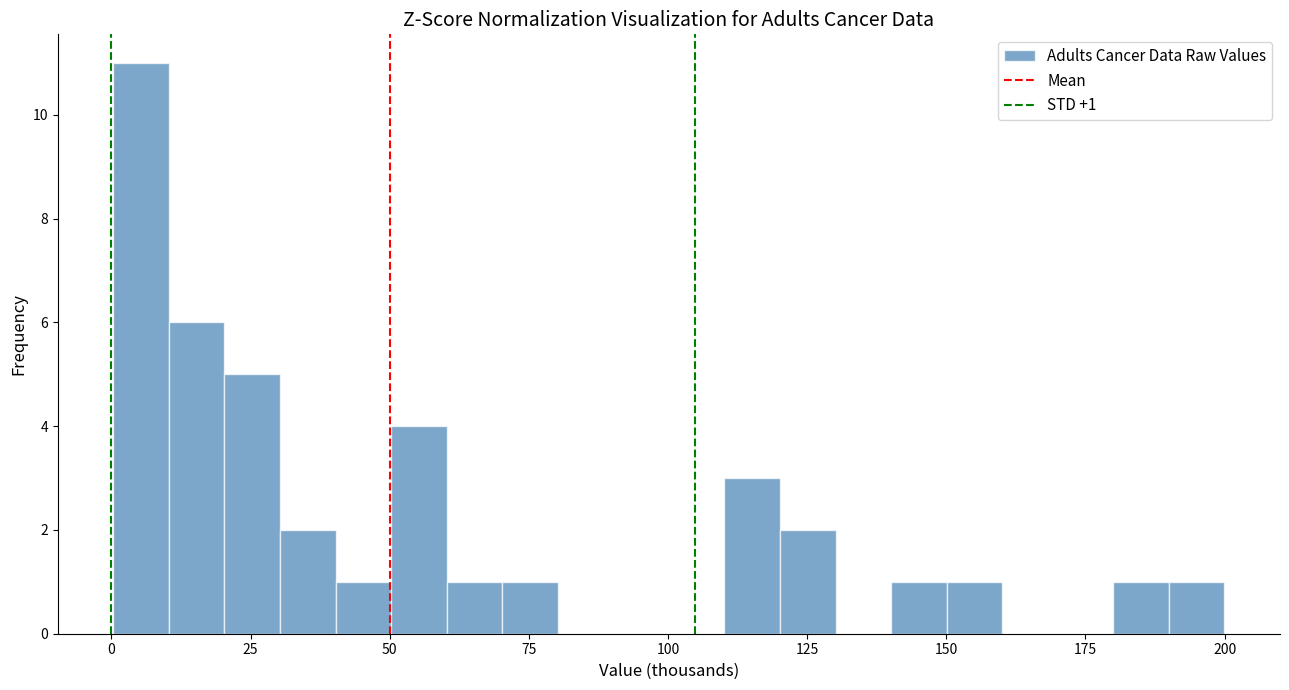

Around what value on the x-axis is the tallest bar? Give the approximate position of its centre, as read against the axis.

5